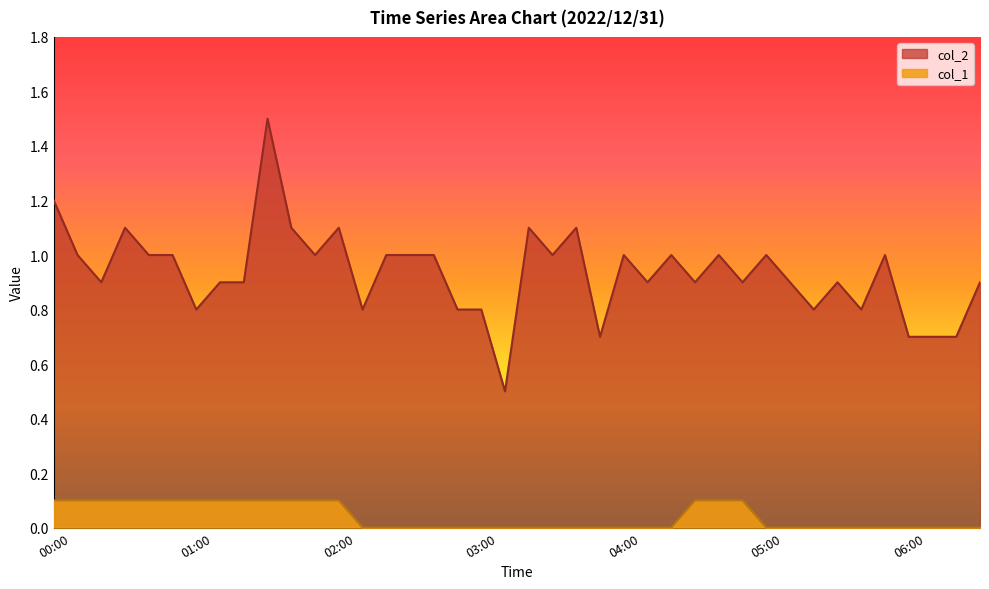

Reading left to right, what are all the values shown in this chart?

col_2: 00:00=1.2	00:10=1.0	00:20=0.9	00:30=1.1	00:40=1.0	00:50=1.0	01:00=0.8	01:10=0.9	01:20=0.9	01:30=1.5	01:40=1.1	01:50=1.0	02:00=1.1	02:10=0.8	02:20=1.0	02:30=1.0	02:40=1.0	02:50=0.8	03:00=0.8	03:10=0.5	03:20=1.1	03:30=1.0	03:40=1.1	03:50=0.7	04:00=1.0	04:10=0.9	04:20=1.0	04:30=0.9	04:40=1.0	04:50=0.9	05:00=1.0	05:10=0.9	05:20=0.8	05:30=0.9	05:40=0.8	05:50=1.0	06:00=0.7	06:10=0.7	06:20=0.7	06:30=0.9
col_1: 00:00=0.1	00:10=0.1	00:20=0.1	00:30=0.1	00:40=0.1	00:50=0.1	01:00=0.1	01:10=0.1	01:20=0.1	01:30=0.1	01:40=0.1	01:50=0.1	02:00=0.1	02:10=0.0	02:20=0.0	02:30=0.0	02:40=0.0	02:50=0.0	03:00=0.0	03:10=0.0	03:20=0.0	03:30=0.0	03:40=0.0	03:50=0.0	04:00=0.0	04:10=0.0	04:20=0.0	04:30=0.1	04:40=0.1	04:50=0.1	05:00=0.0	05:10=0.0	05:20=0.0	05:30=0.0	05:40=0.0	05:50=0.0	06:00=0.0	06:10=0.0	06:20=0.0	06:30=0.0